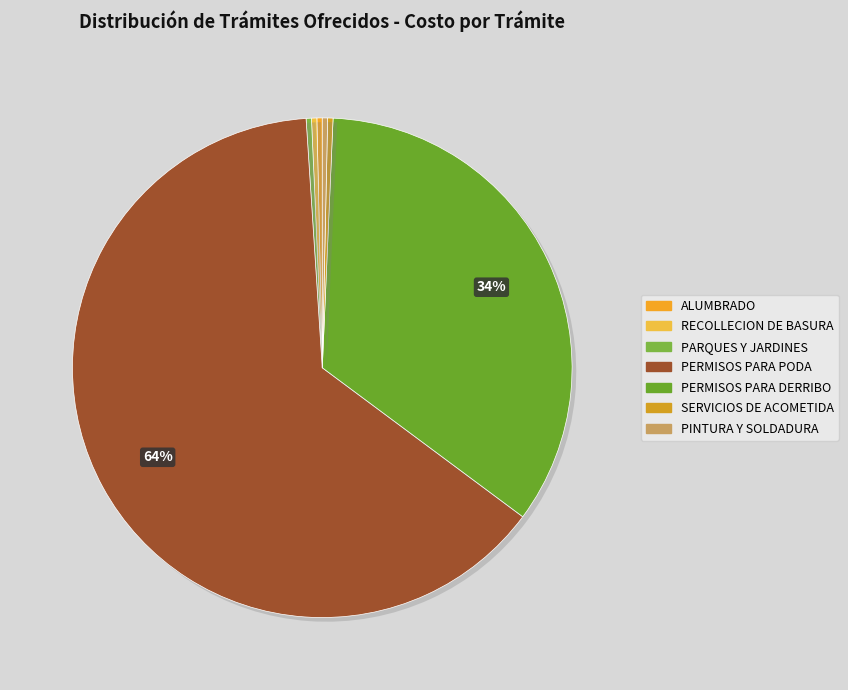

What is the change in value from PERMISOS PARA PODA to PERMISOS PARA DERRIBO?

-85